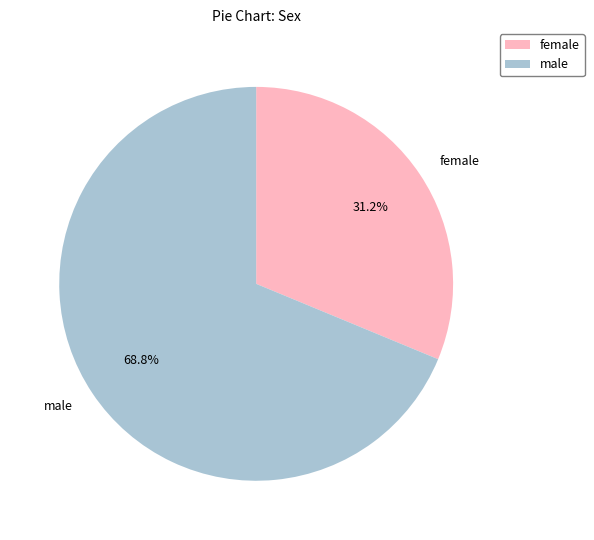

What is the ratio of the value at female to the value at male?

0.5